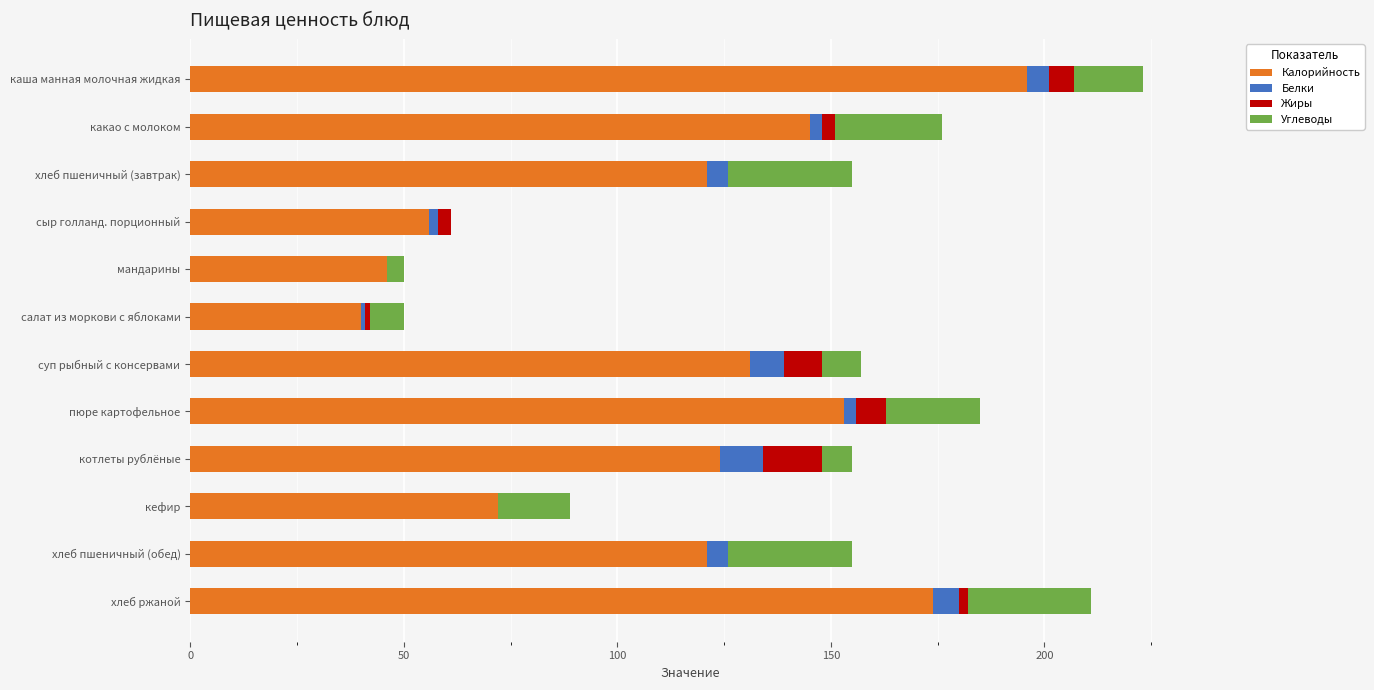

At which label does Калорийность reach its peak?

каша манная молочная жидкая